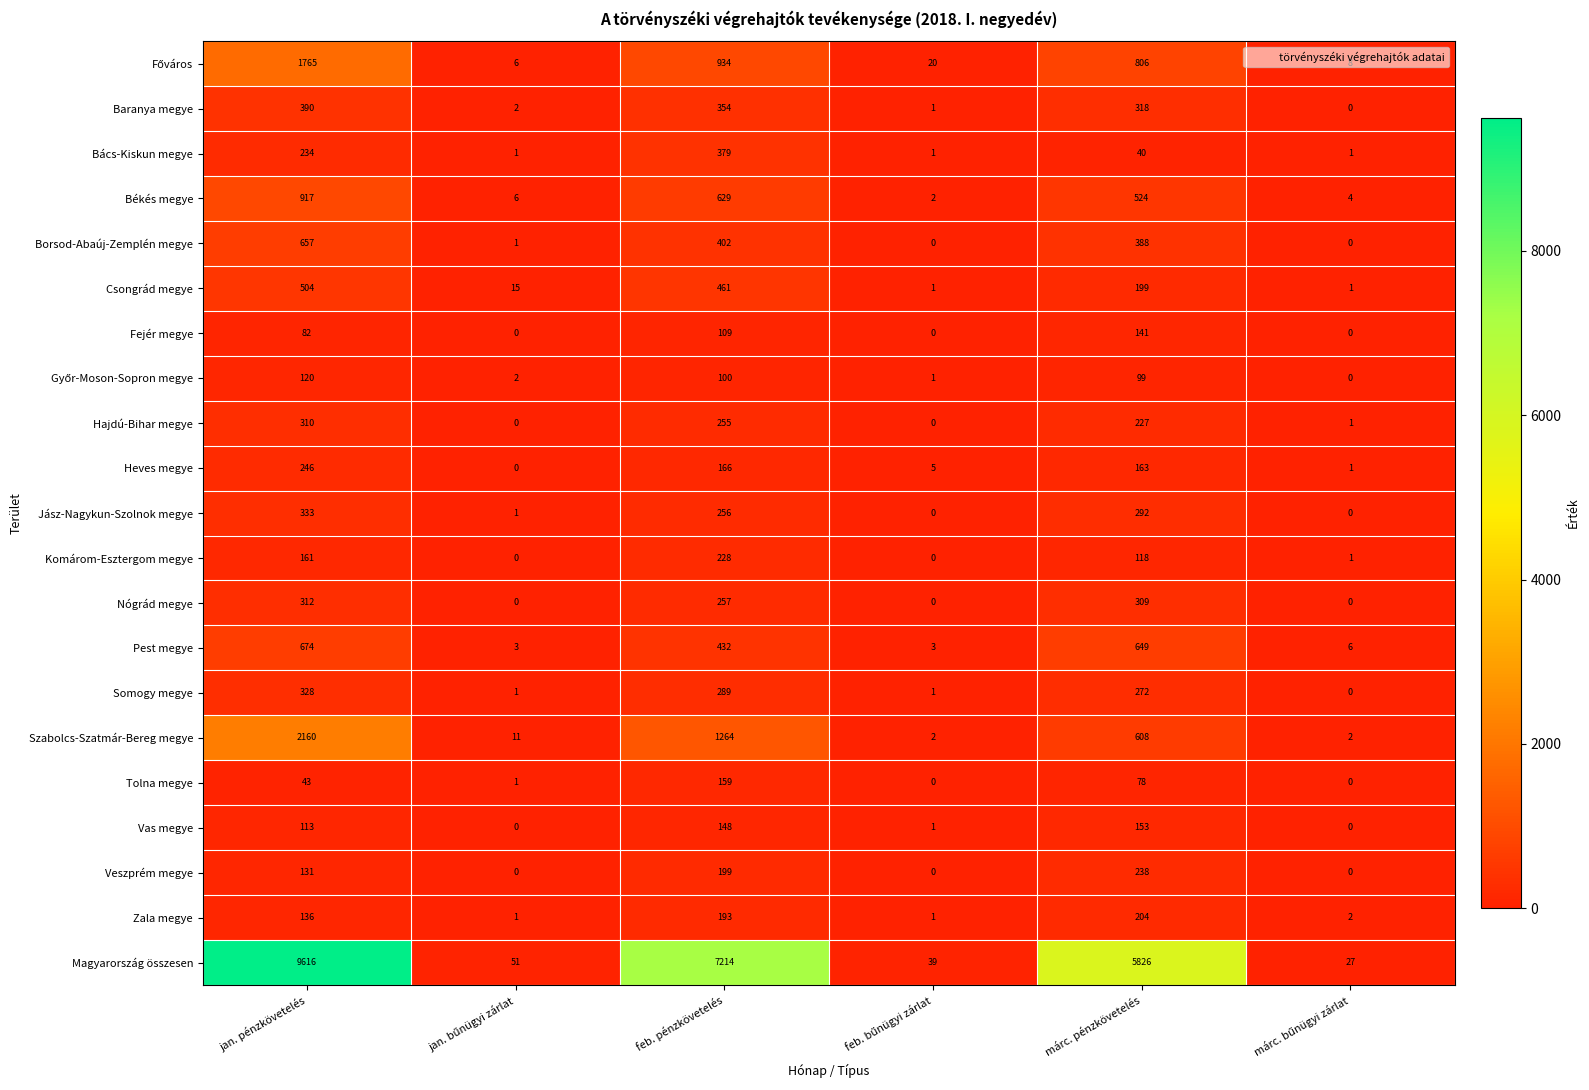

Which category has the highest value in the Baranya megye series?

jan. pénzkövetelés